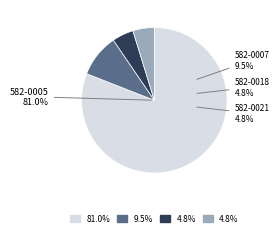

Which category accounts for the majority?

582-0005